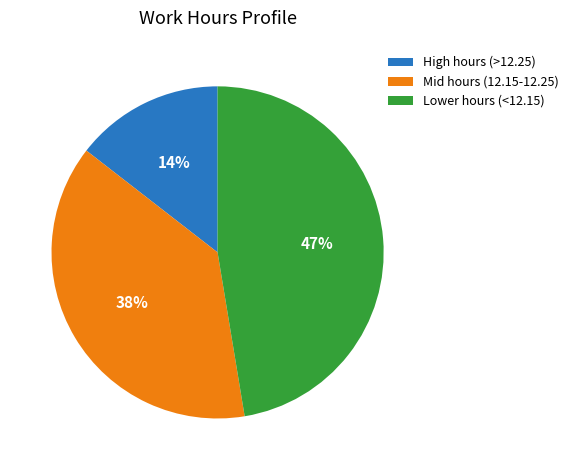

To the nearest percent, what is the average slice percentage?

33%